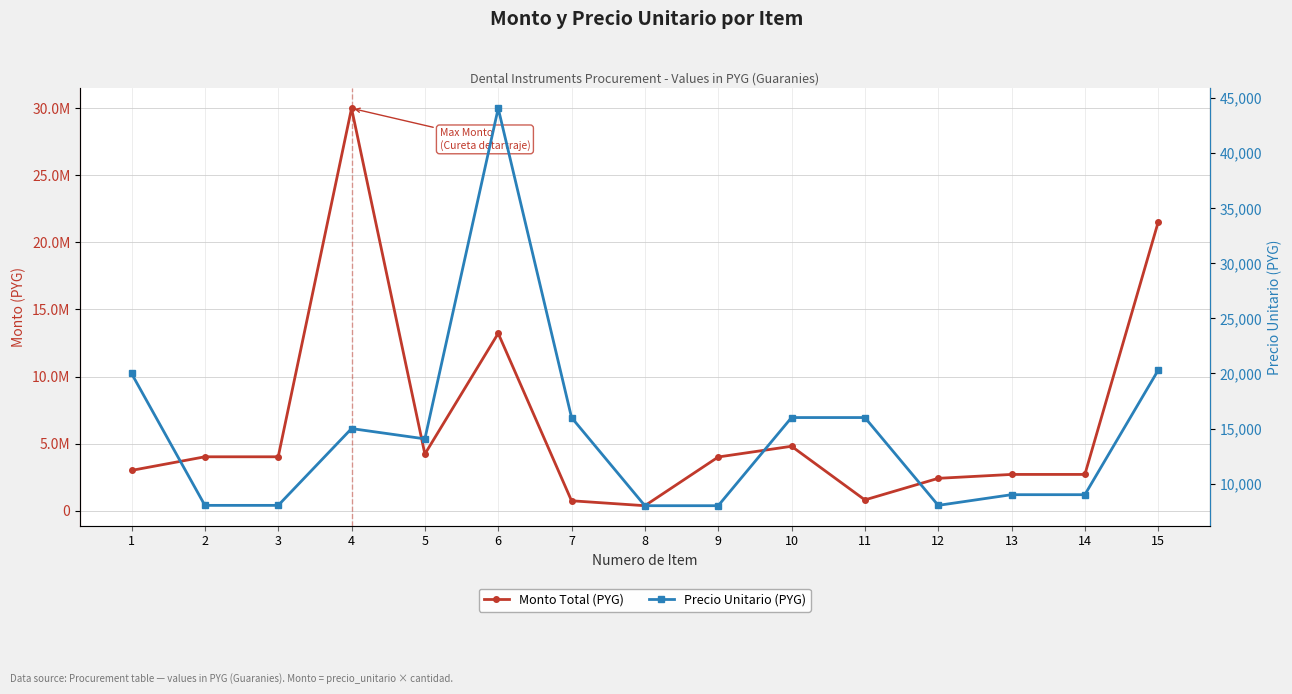

At which category does Precio Unitario (PYG) reach its first local peak?

4